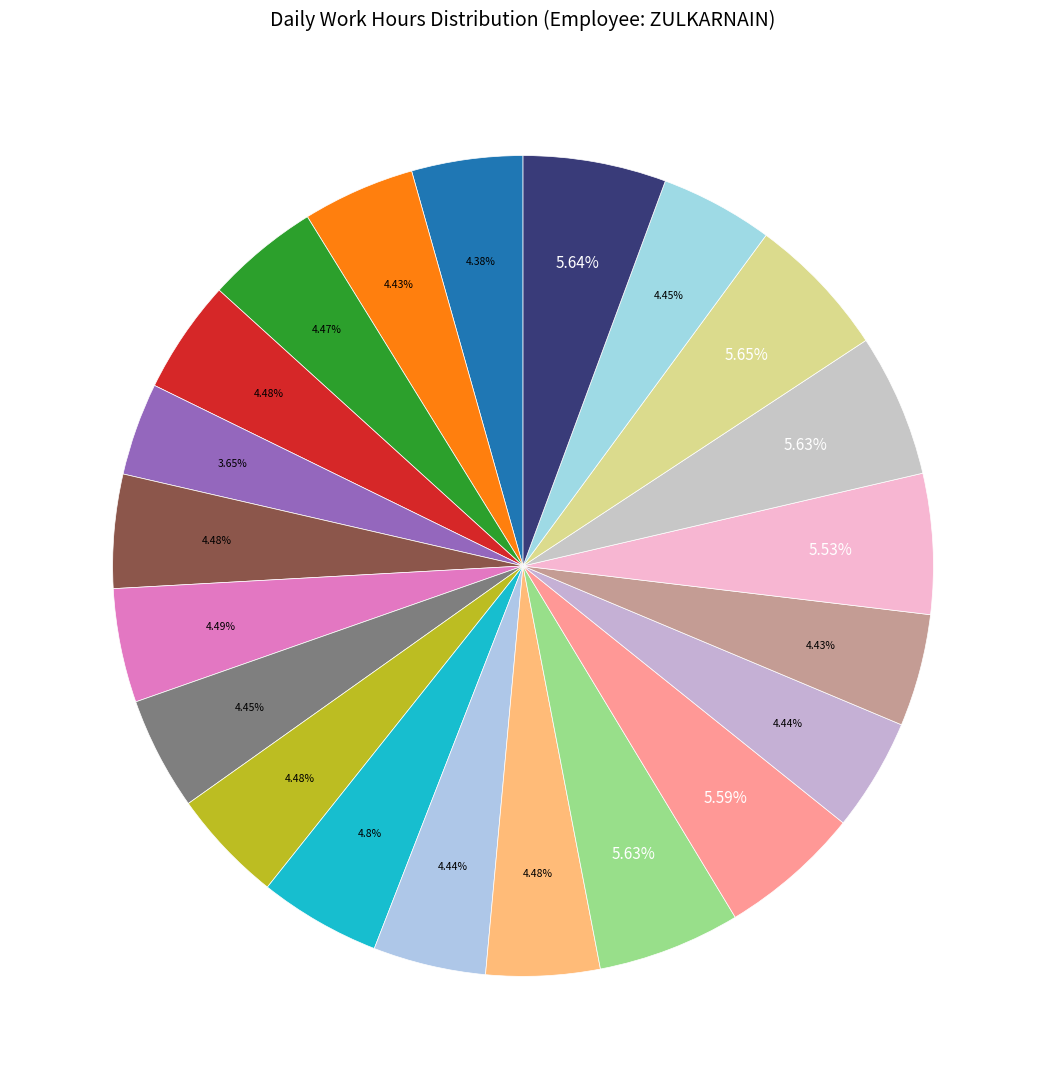

Does any single category account for the majority?

No